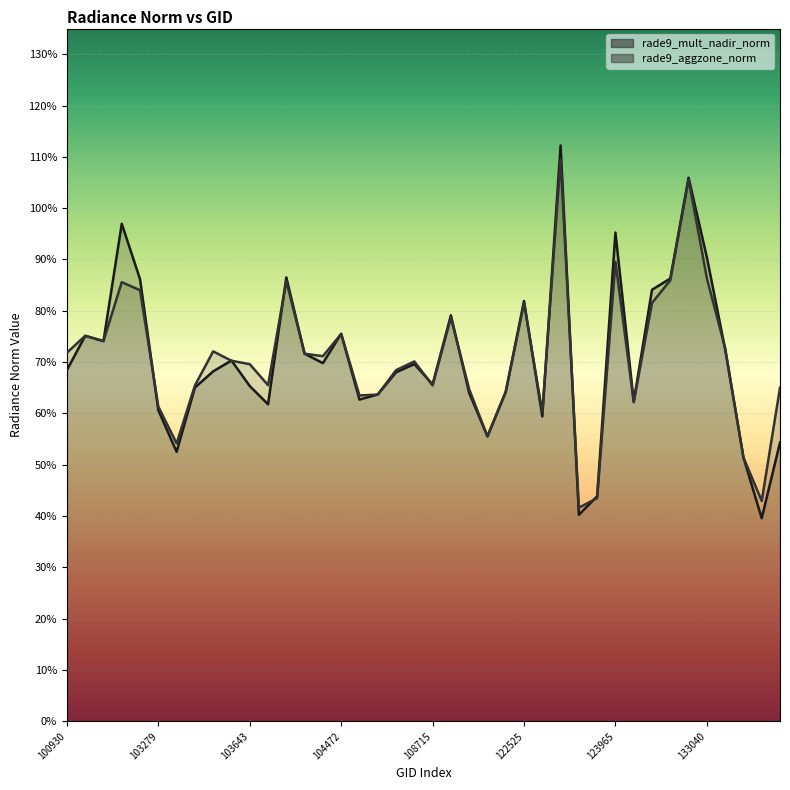

Where is rade9_mult_nadir_norm nearest to the value 0?

133762